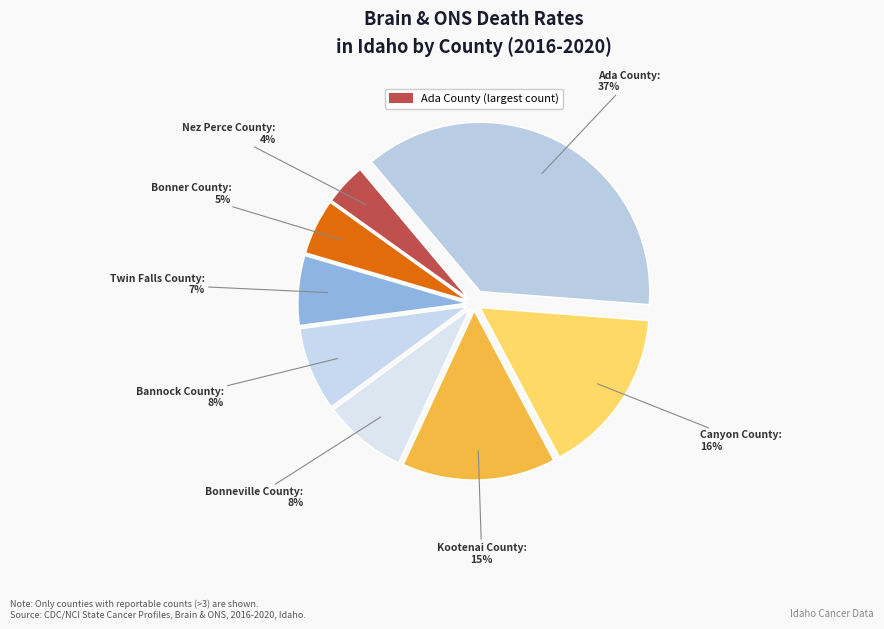

Is it true that Ada County is 48% of the pie?

False